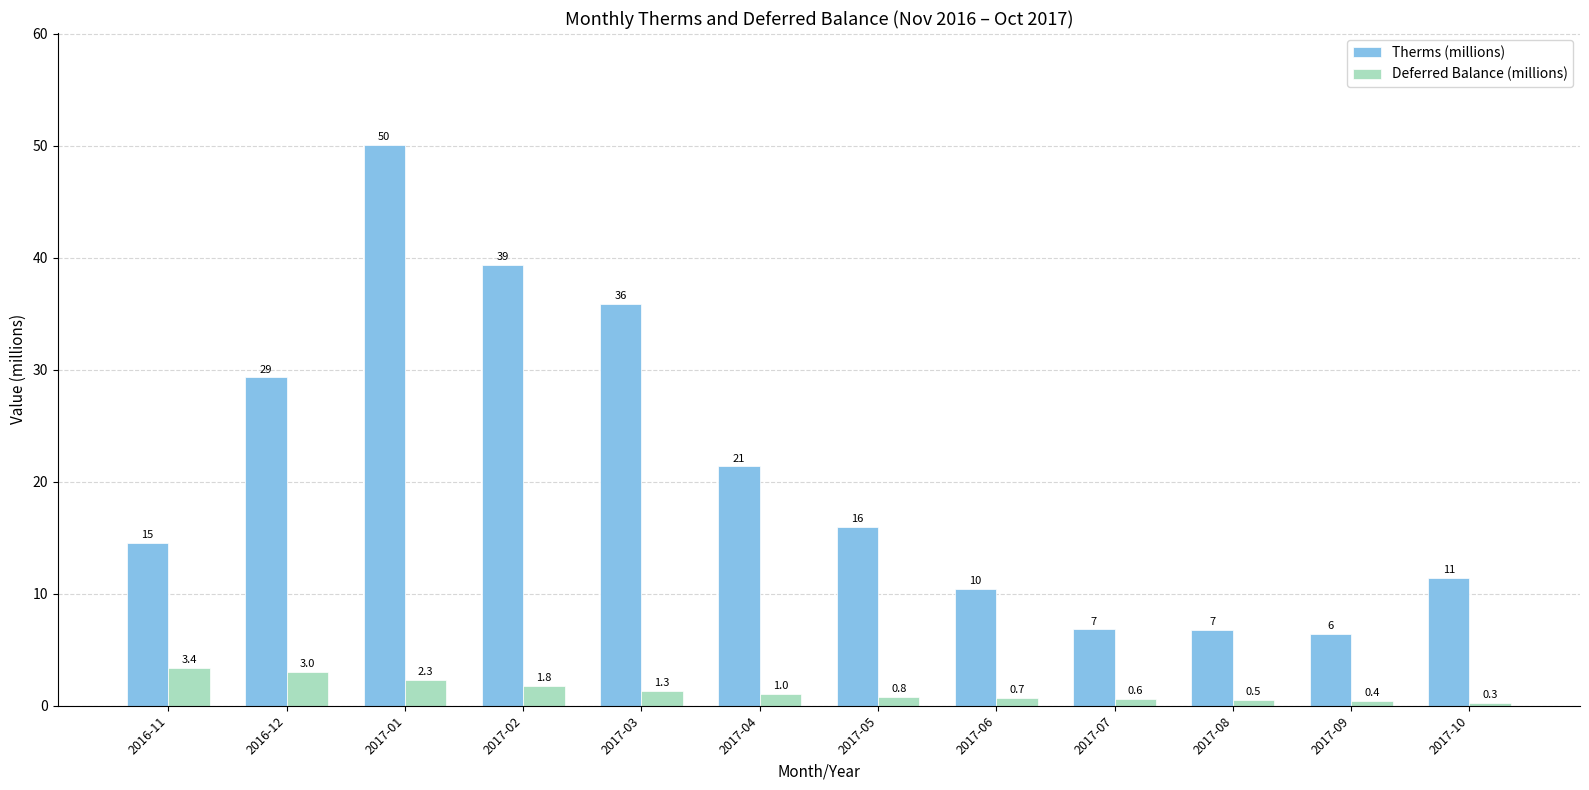

What is the difference between the Therms (millions) values at 2017-02 and 2016-12?

10.0